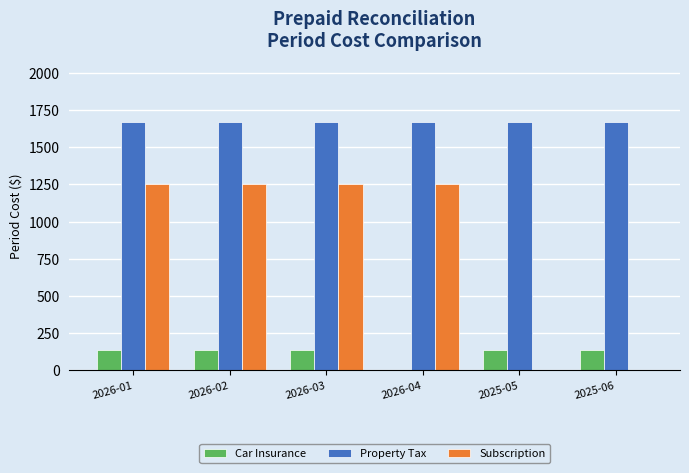

Is it true that Subscription equals -627.3 at 2025-06?

False